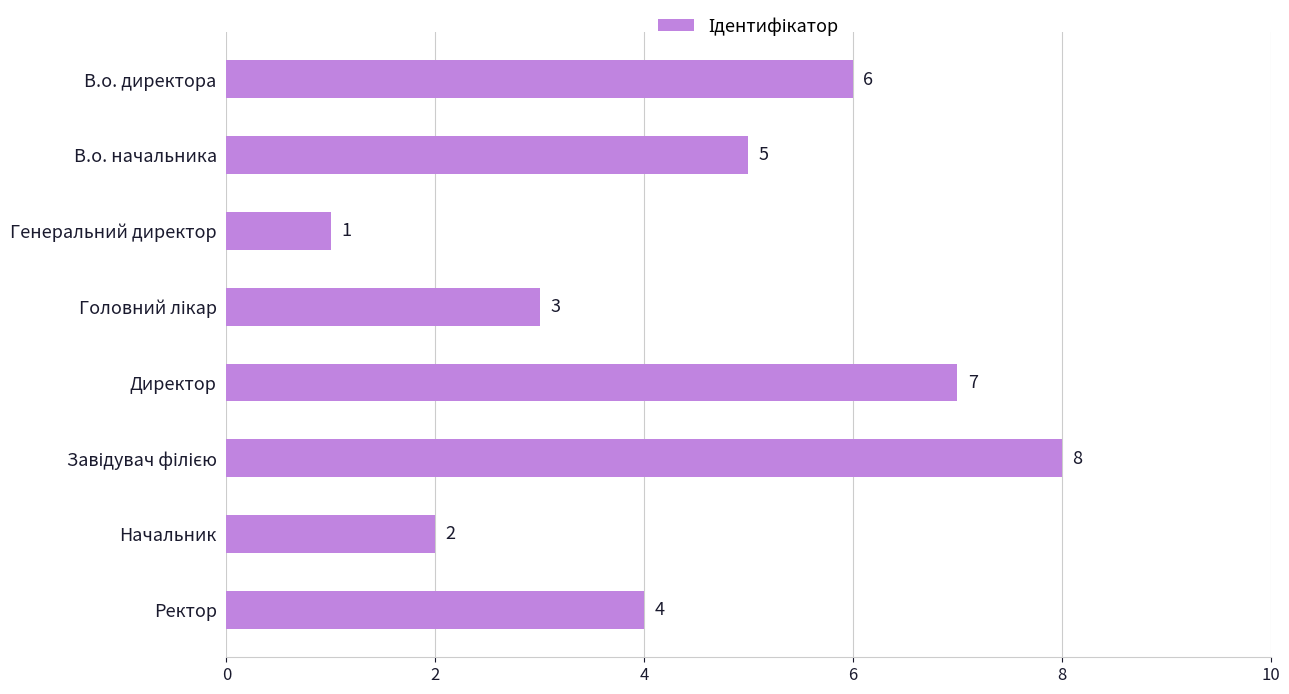

What is the ratio of the value at В.о. директора to the value at Ректор?

1.5